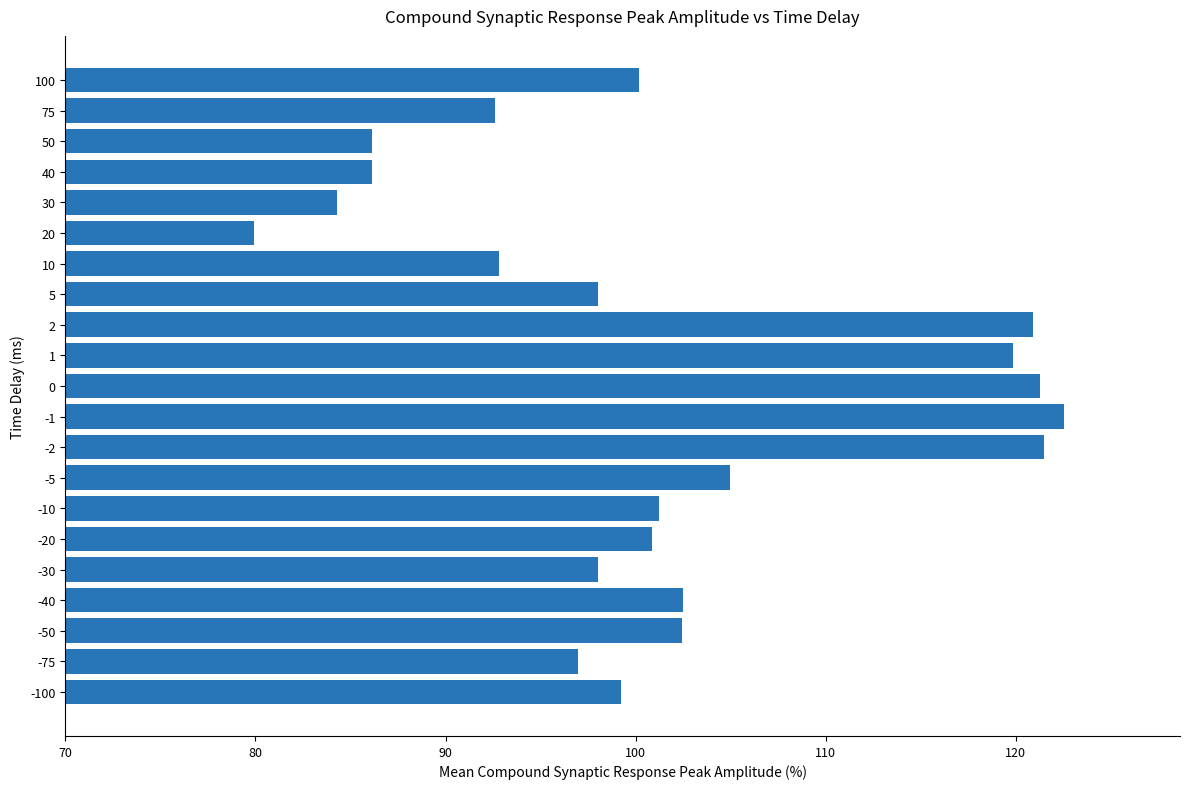

What is the difference between the maximum and minimum values?

42.6